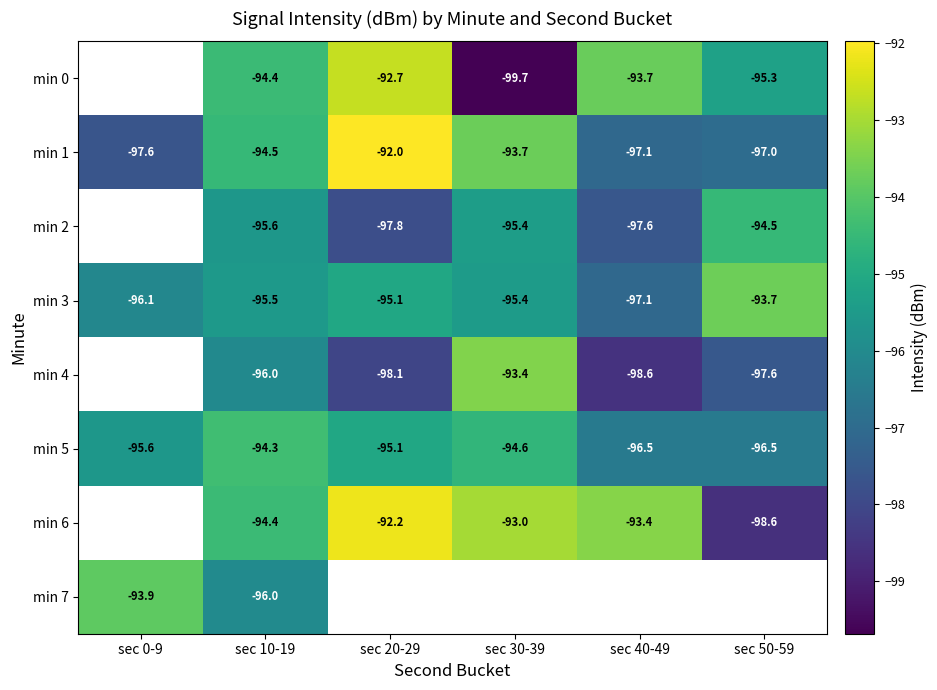

What is the smallest value displayed?

-99.7